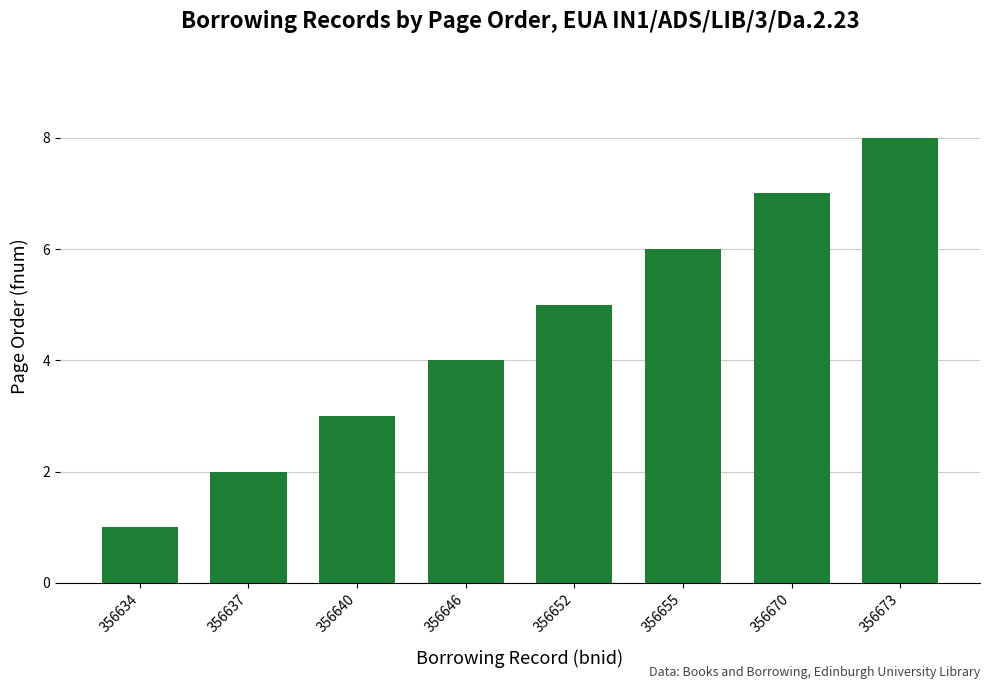

List the labels in order of value, smallest first.

356634, 356637, 356640, 356646, 356652, 356655, 356670, 356673